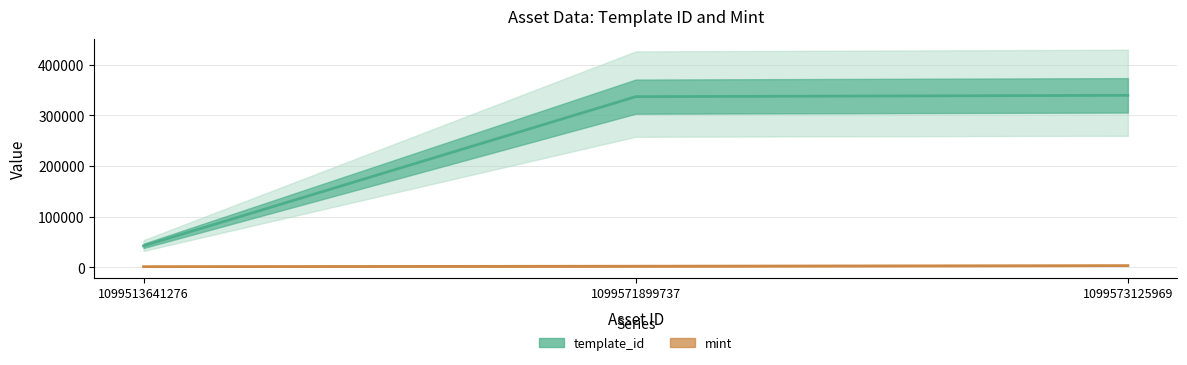

How many distinct data groups are displayed?

2